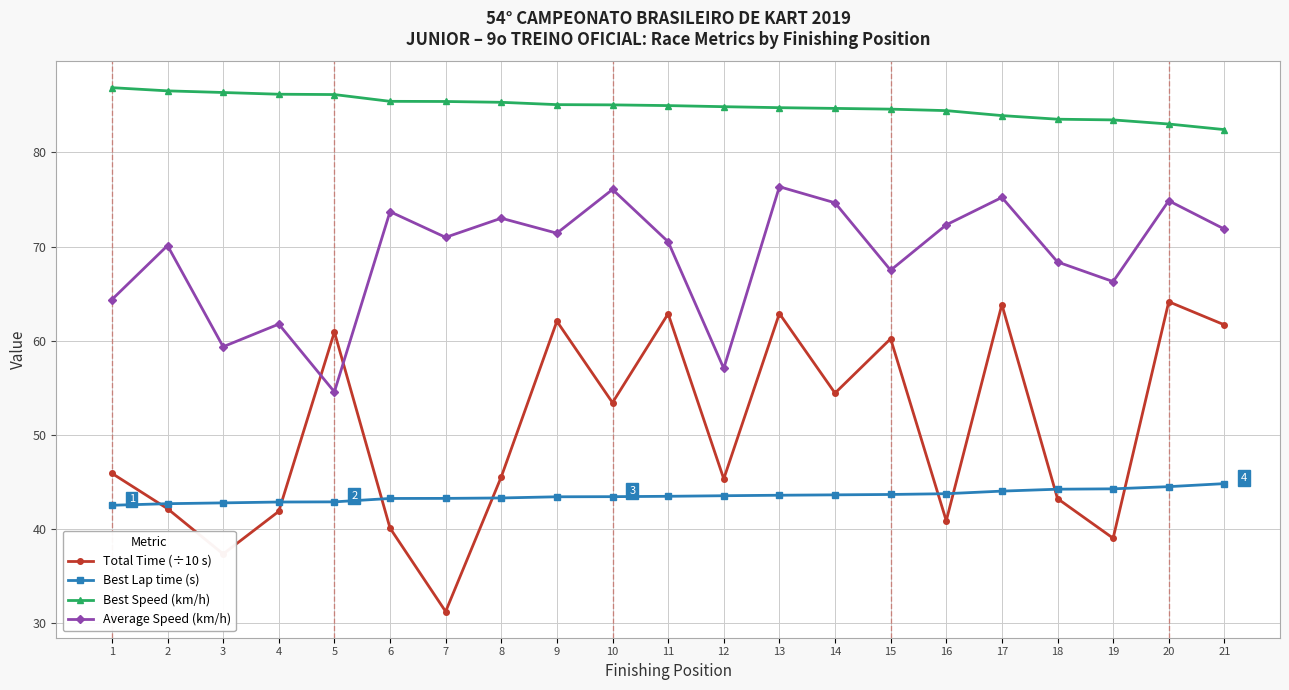

Is this an area chart (filled region under the line)?

No